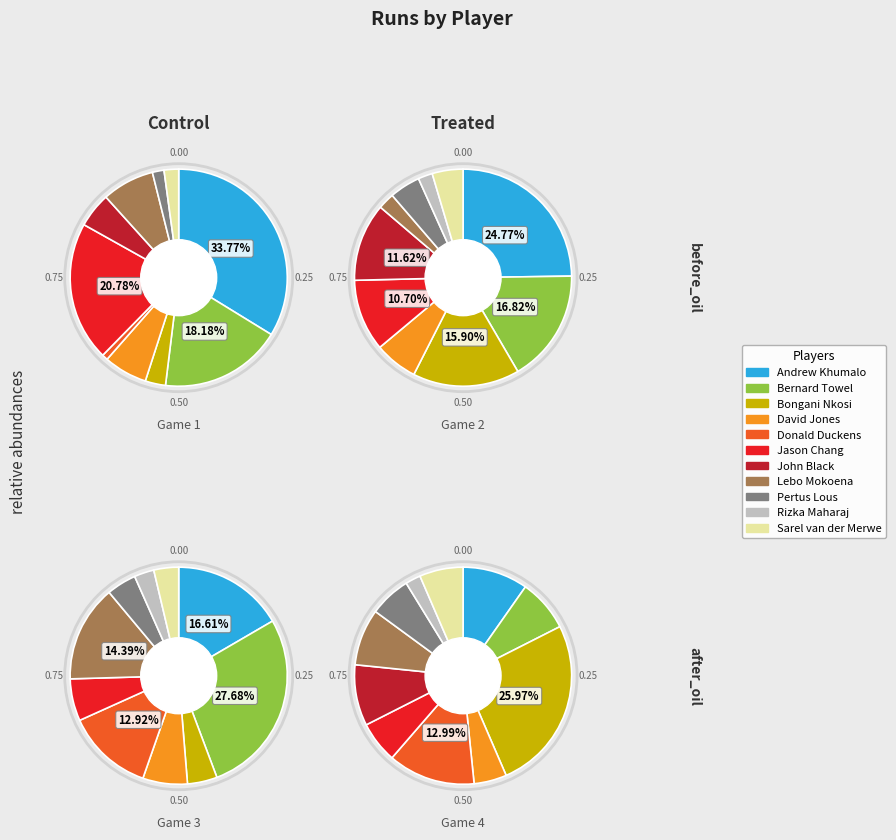

Is there a majority slice in this chart?

No